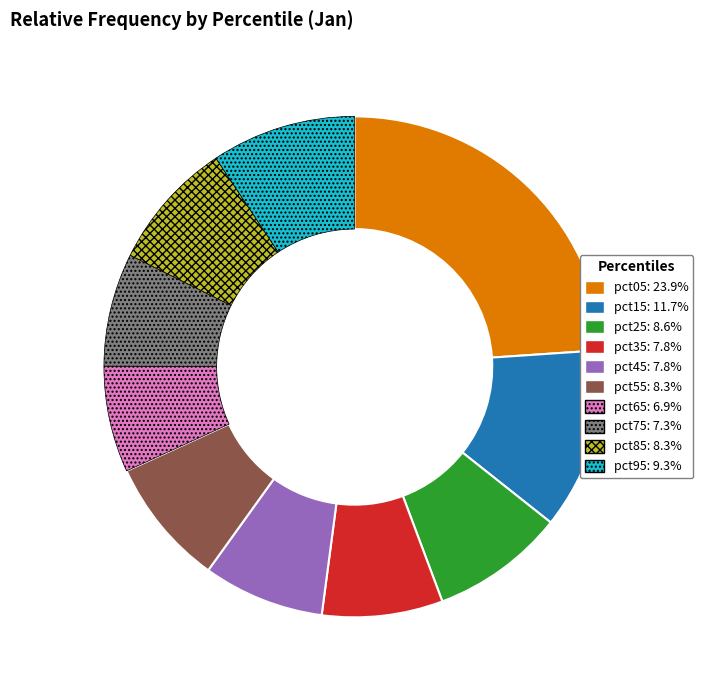

Does pct25 account for over 50% of the chart?

No